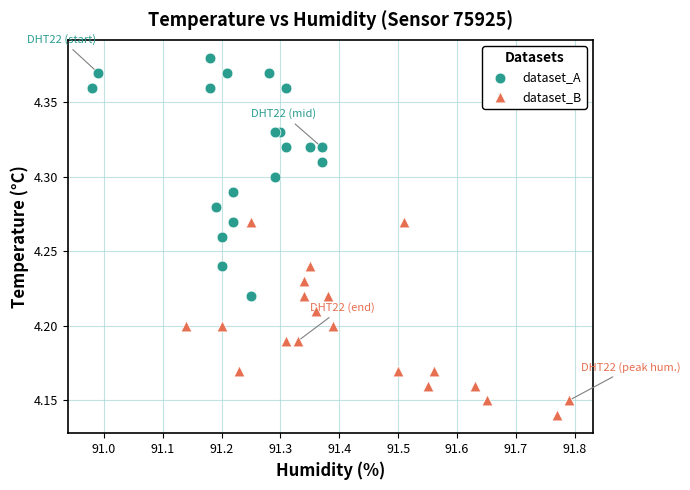

What are all the series names shown in the legend?

dataset_A, dataset_B